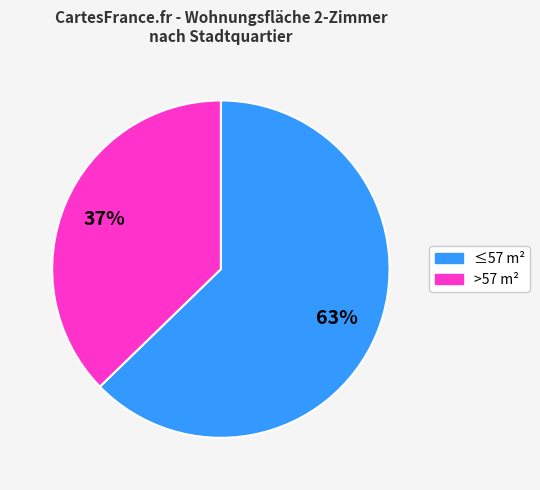

To the nearest percent, what is the average slice percentage?

50%